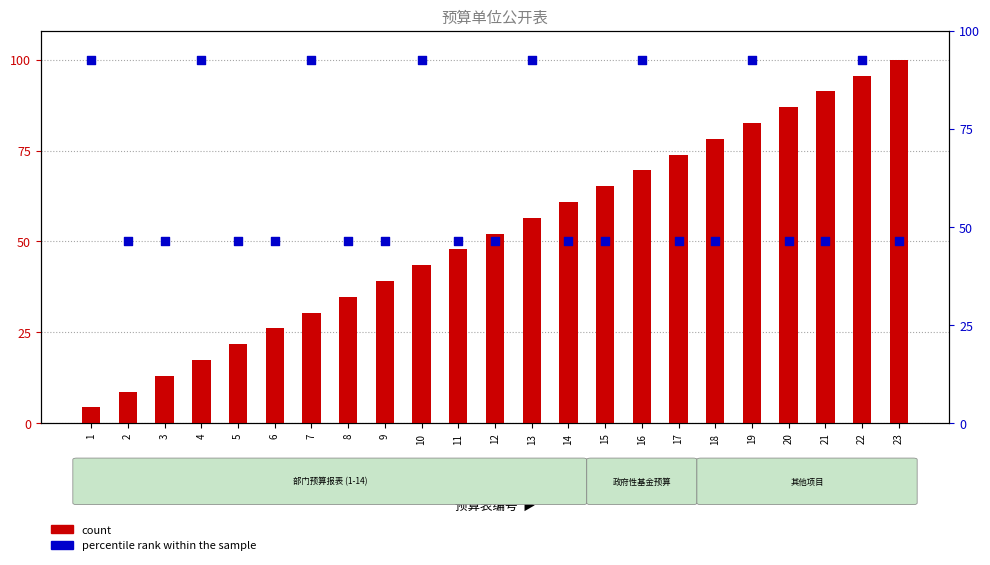

Which series reaches the maximum Y coordinate?

count